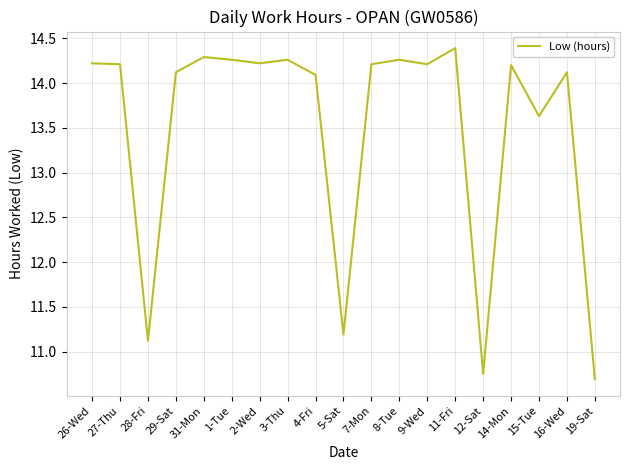

What is the ratio of the value at 4-Fri to the value at 7-Mon?

1.0